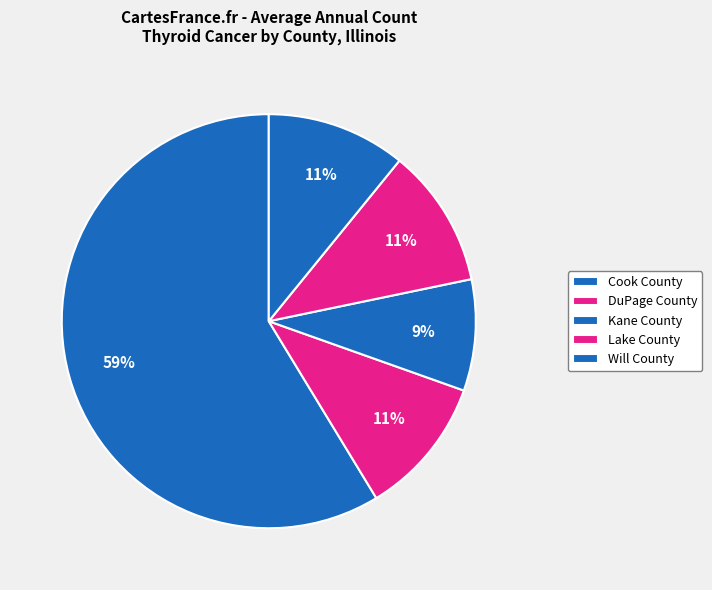

How many slices are in this pie chart?

5